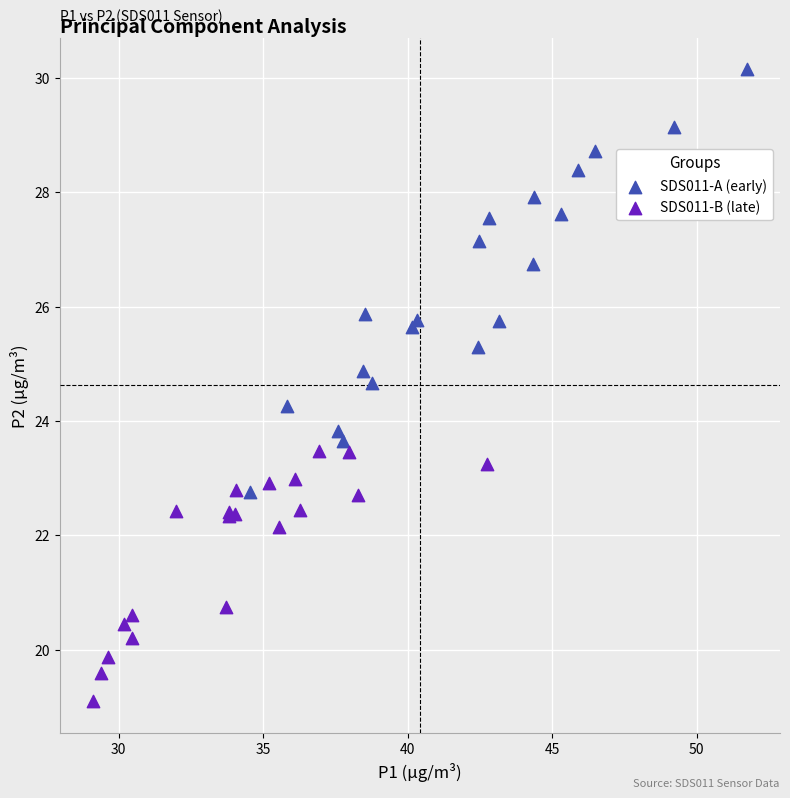

Which series contains the highest Y value?

SDS011-A (early)